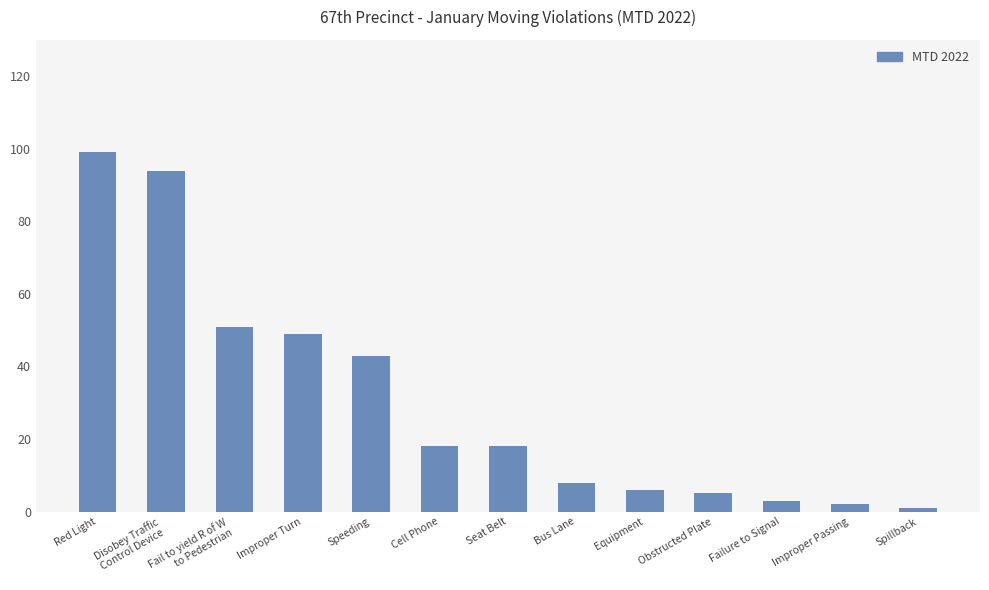

At which label does the data first exceed 18?

Red Light